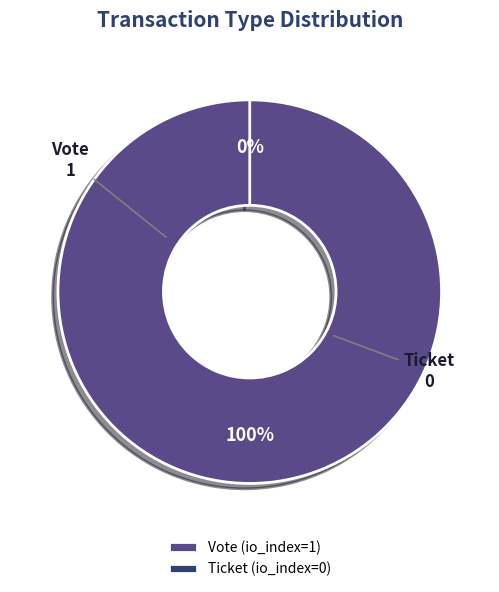

To the nearest percent, what is the combined percentage of Vote and Ticket?

100%